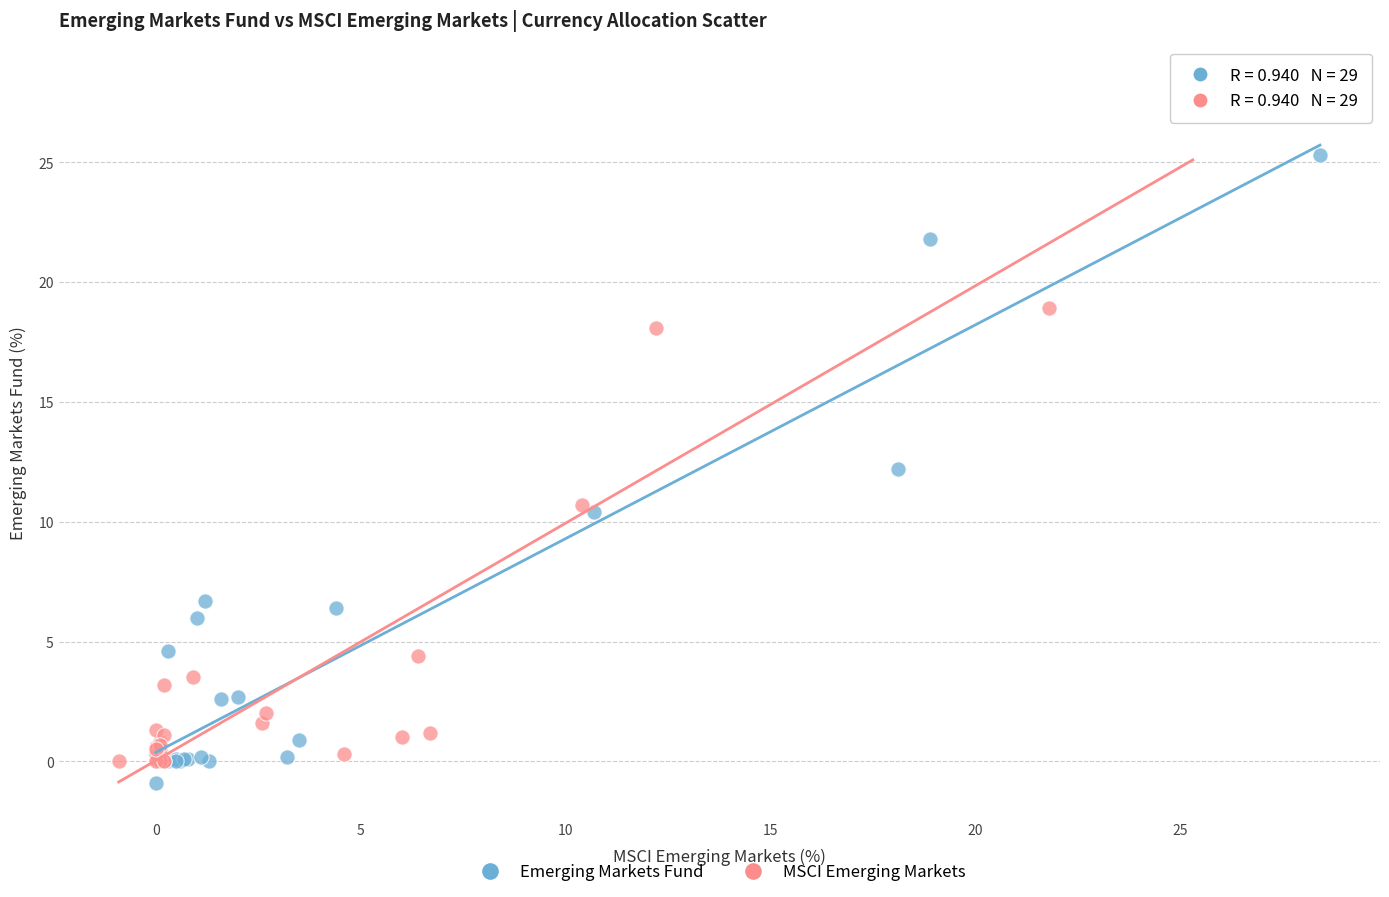

Which series contains the highest Y value?

MSCI Emerging Markets